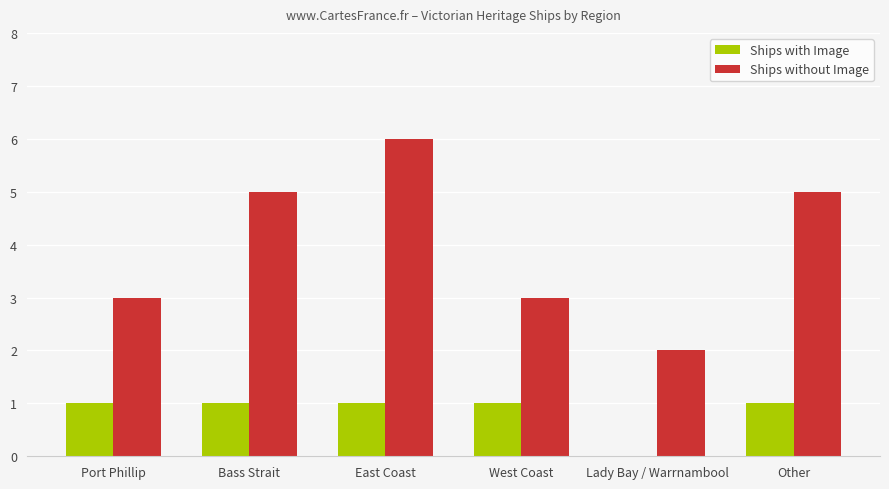

Which series changed the most between Bass Strait and Lady Bay / Warrnambool?

Ships without Image